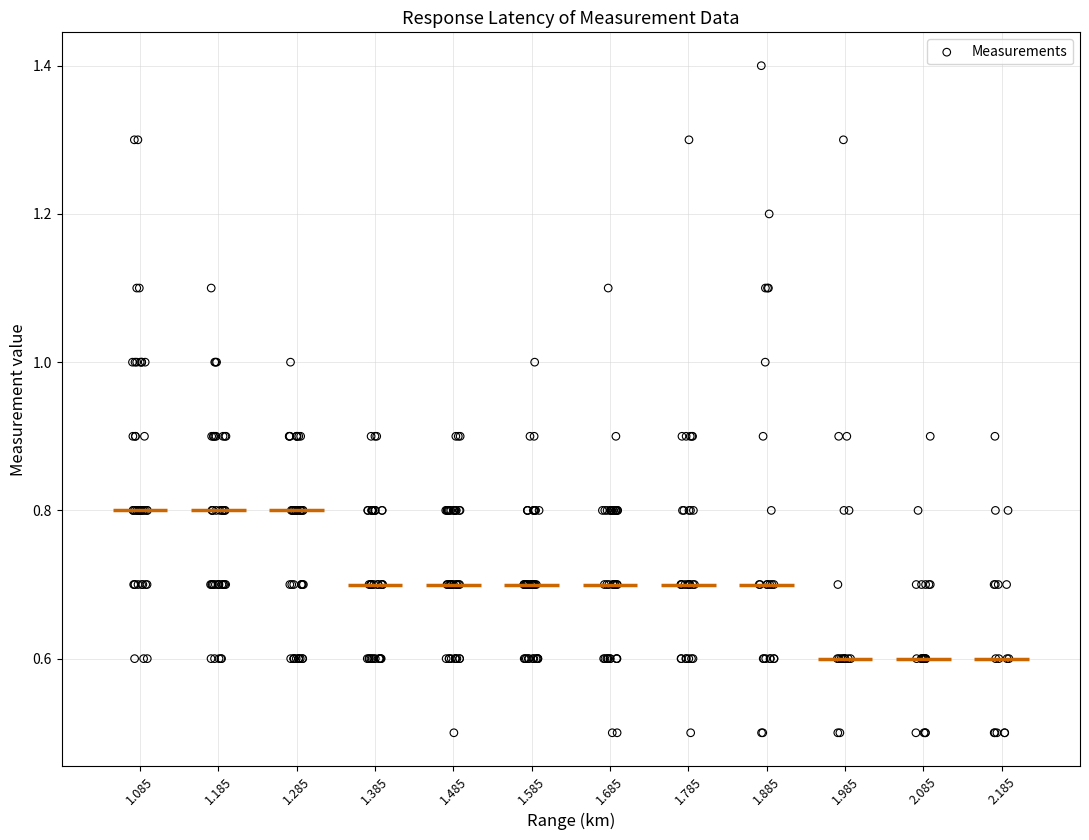

What is the range of Y values (max minus min)?

0.9